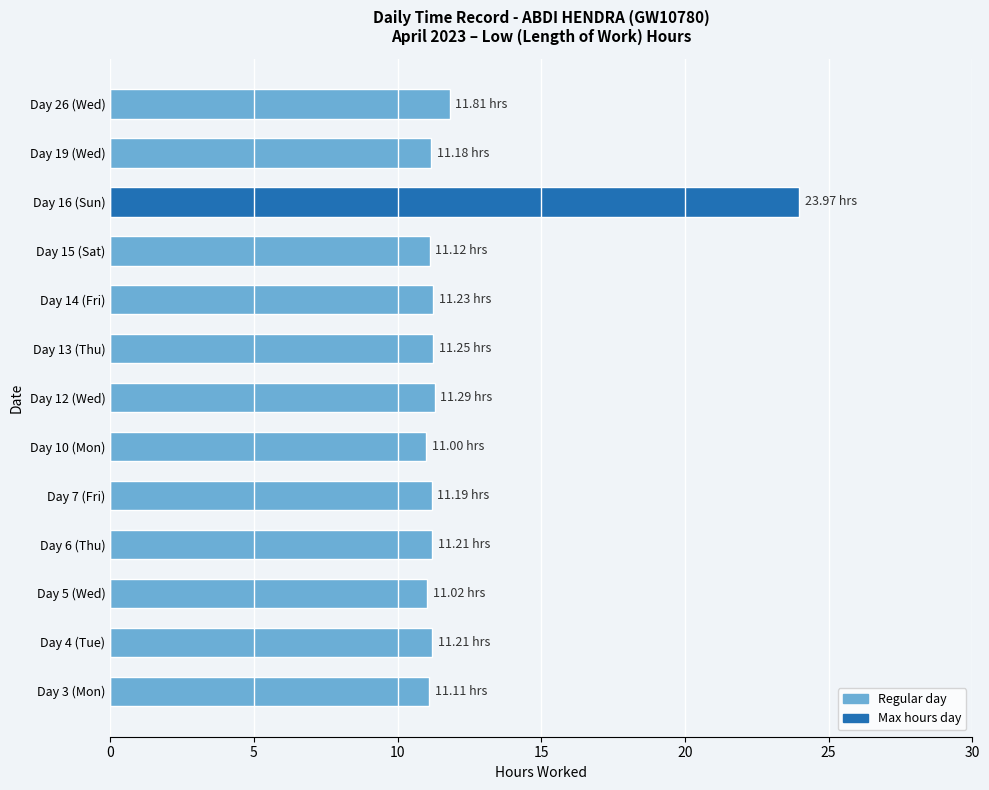

What is the ratio of the value at Day 12 (Wed) to the value at Day 7 (Fri)?

1.0